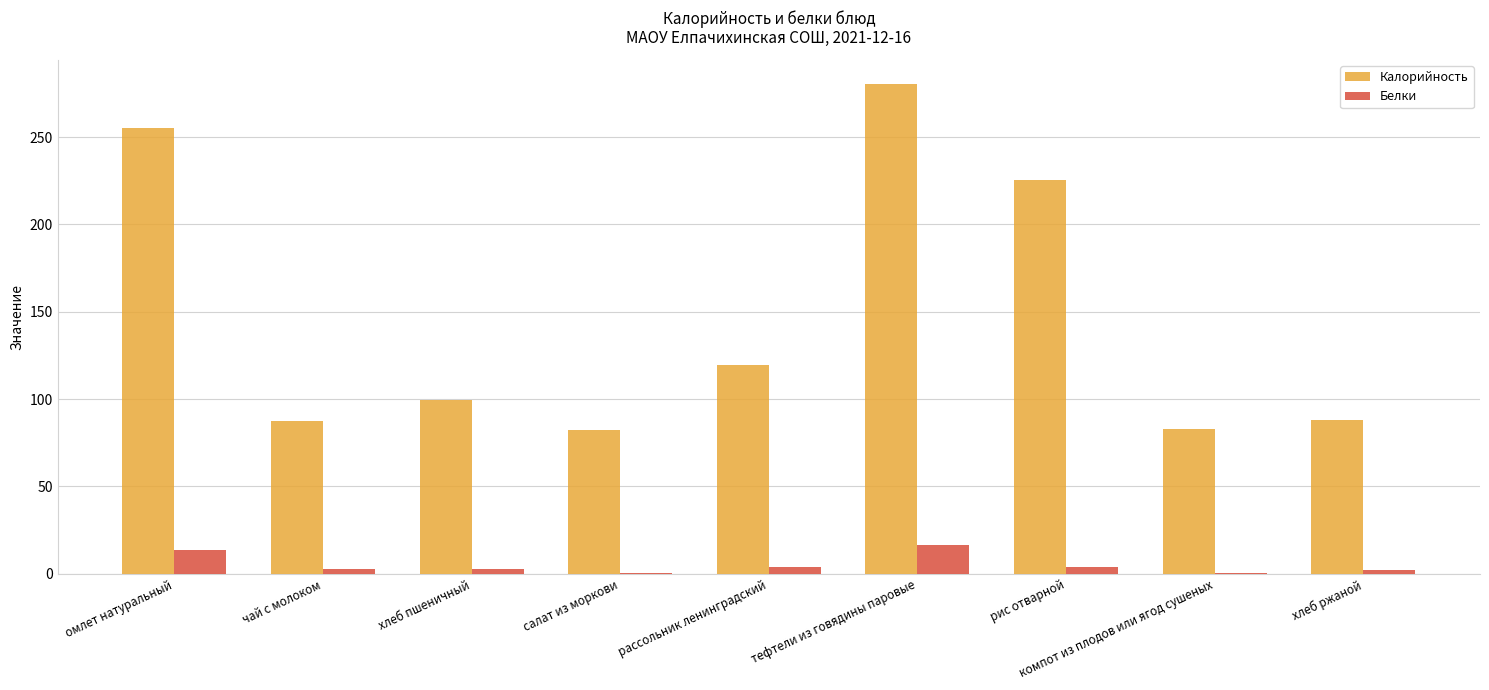

The Калорийность series shows 99.8 at хлеб пшеничный. True or false?

True